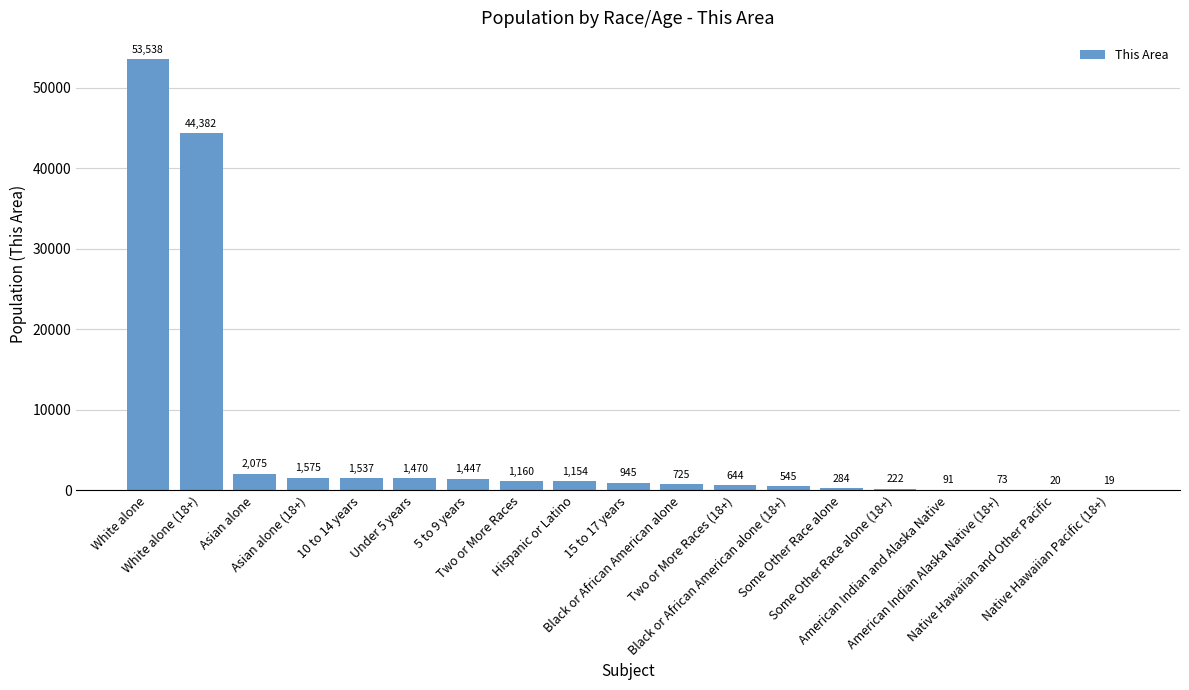

What is the sum of all values?

111906